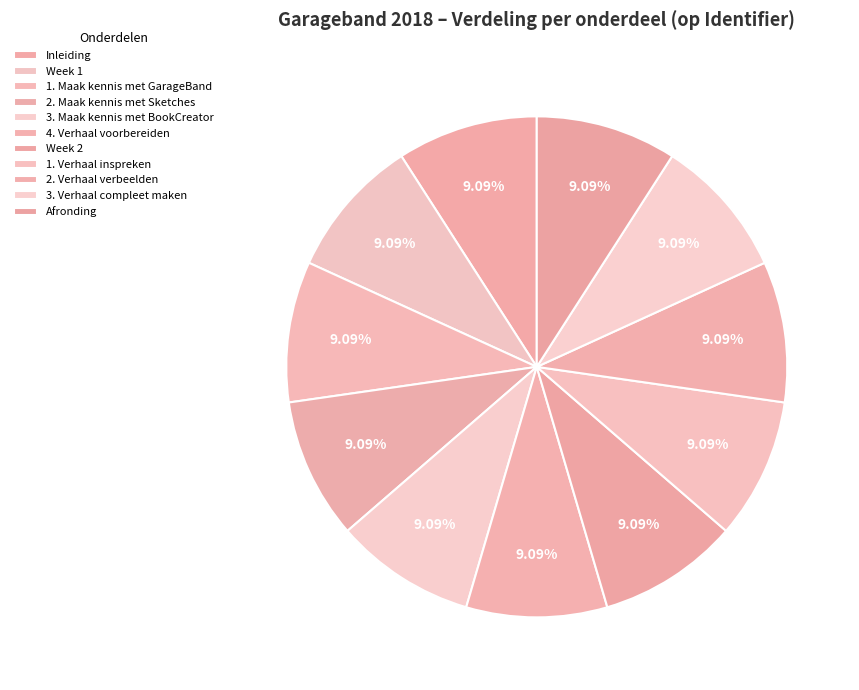

Does 3. Maak kennis met BookCreator account for over 50% of the chart?

No